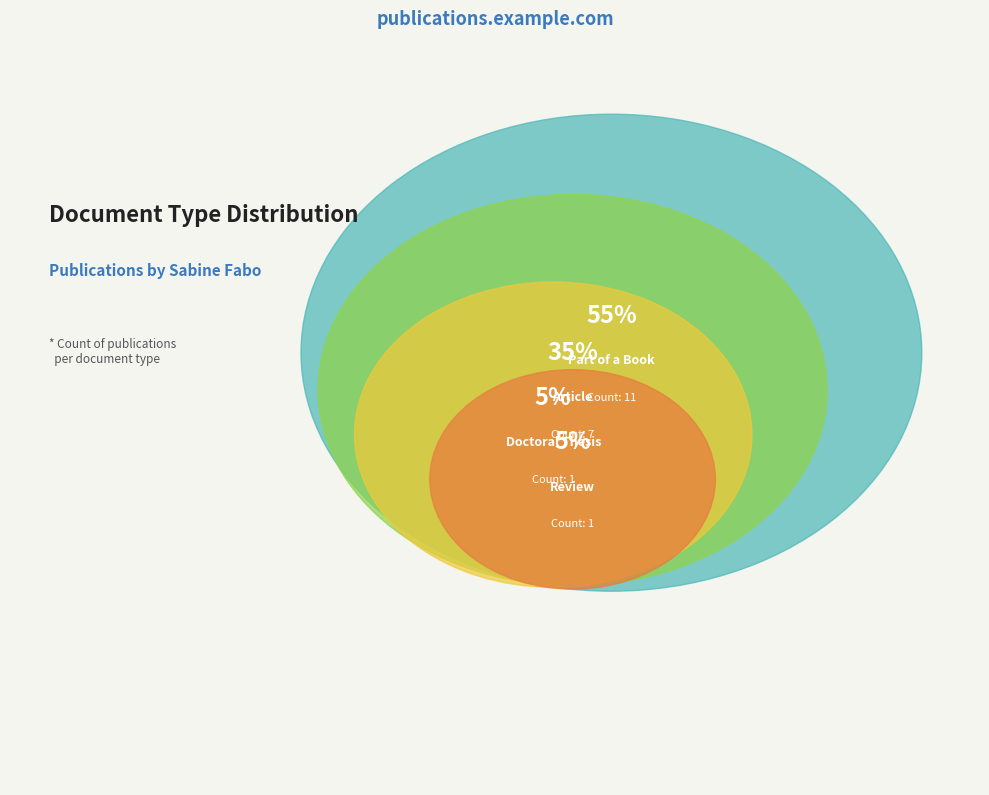

True or false: Review accounts for 1% of the total.

False